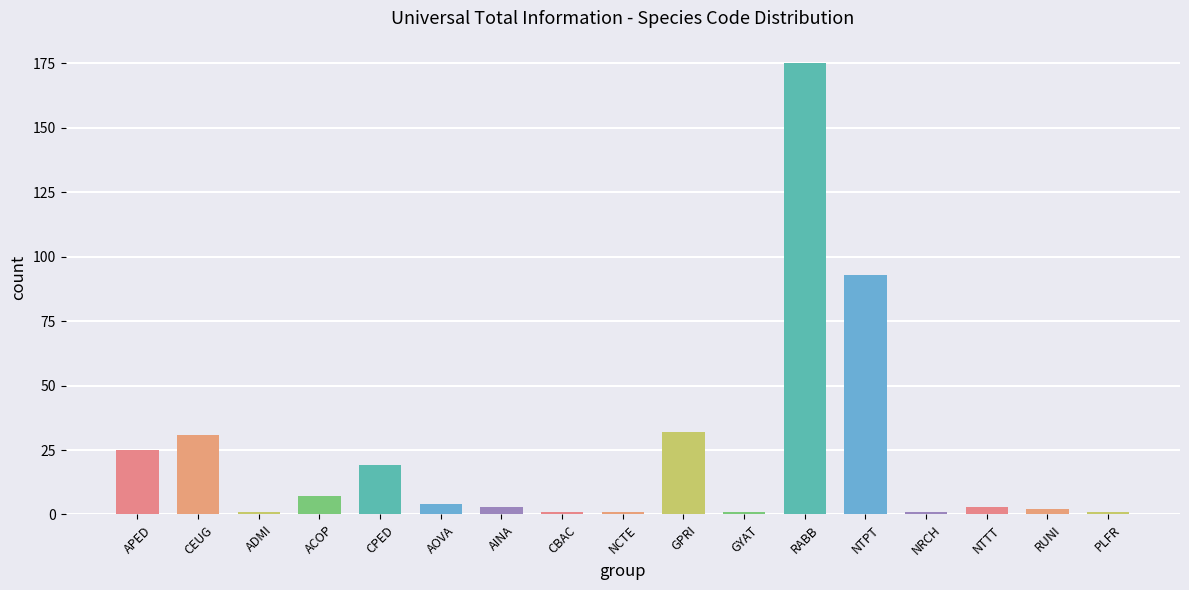

What is the change in value from APED to GPRI?

+7